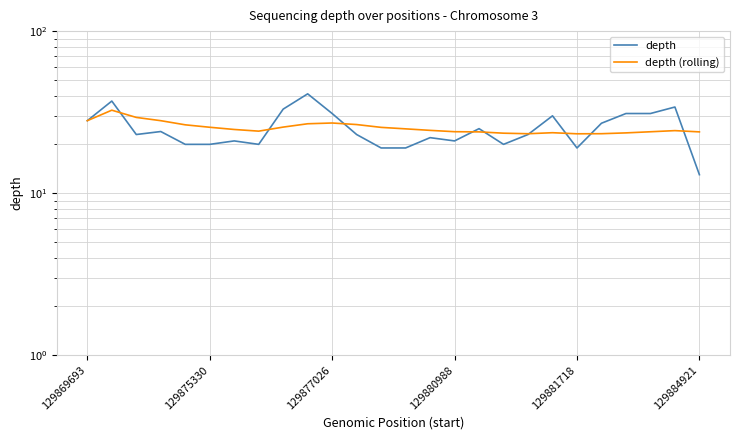

How many data points in depth (rolling) are less than 24?

10